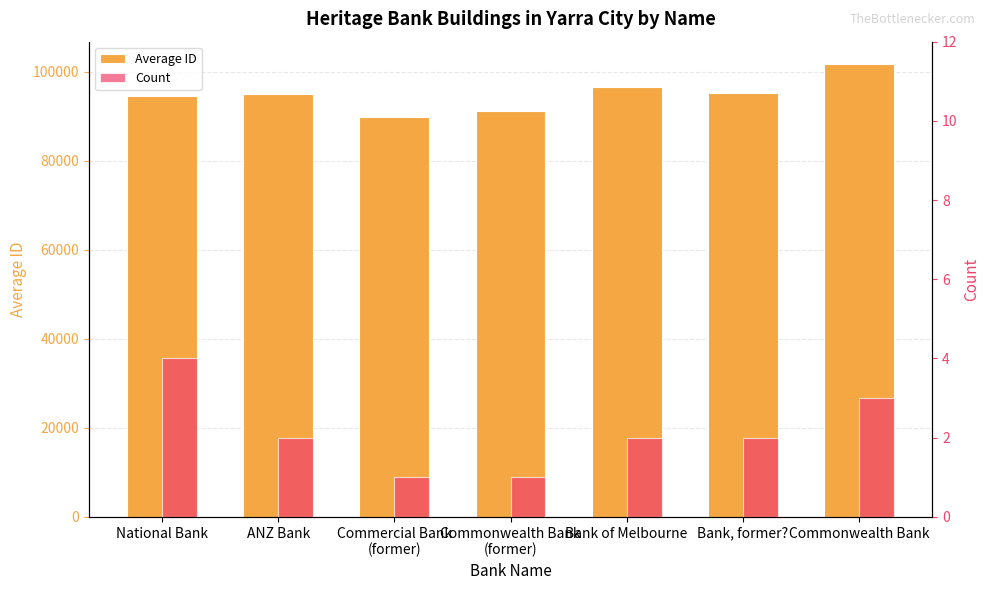

Read the Count value at Bank of Melbourne.

2.0